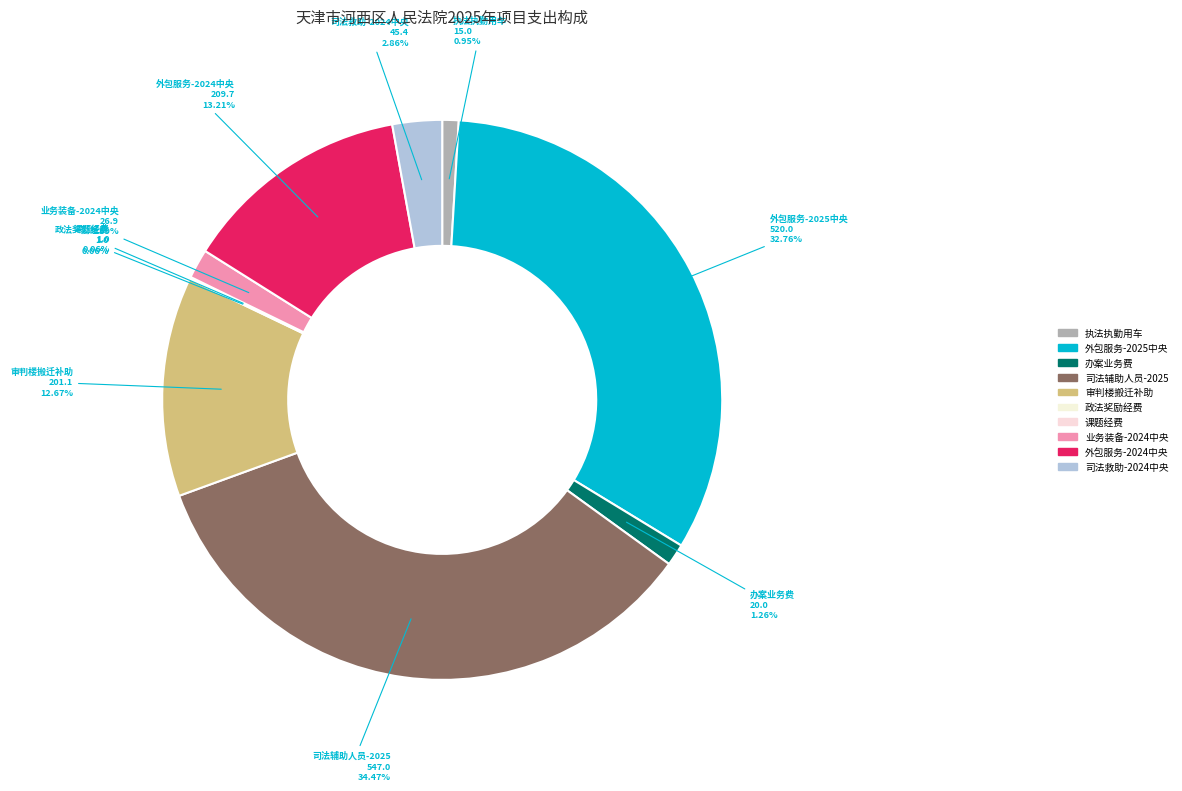

Does any single category account for the majority?

No